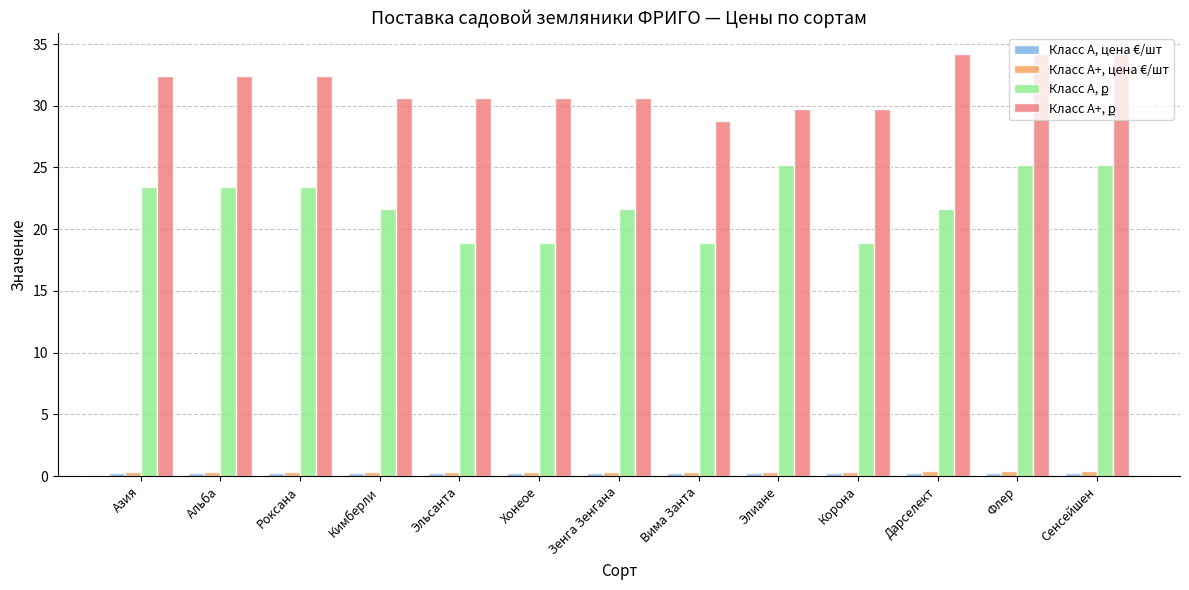

At how many categories does at least one series exceed 28?

13